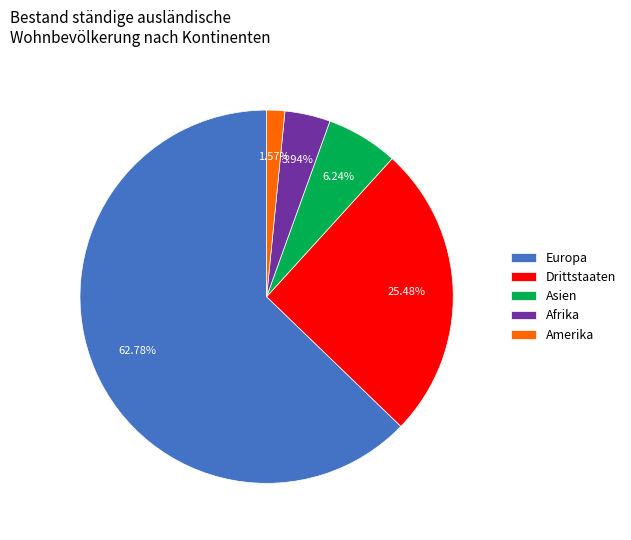

Combined, do Drittstaaten and Asien account for over 50%?

No